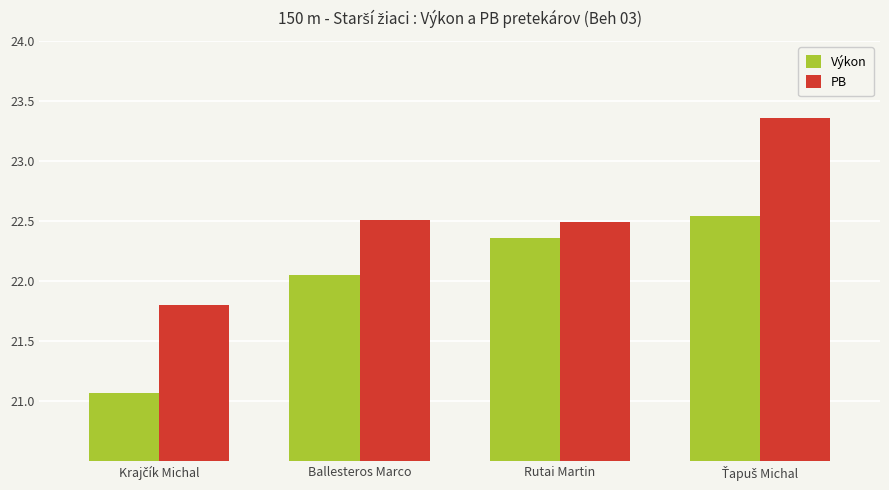

Are the bars horizontal?

No